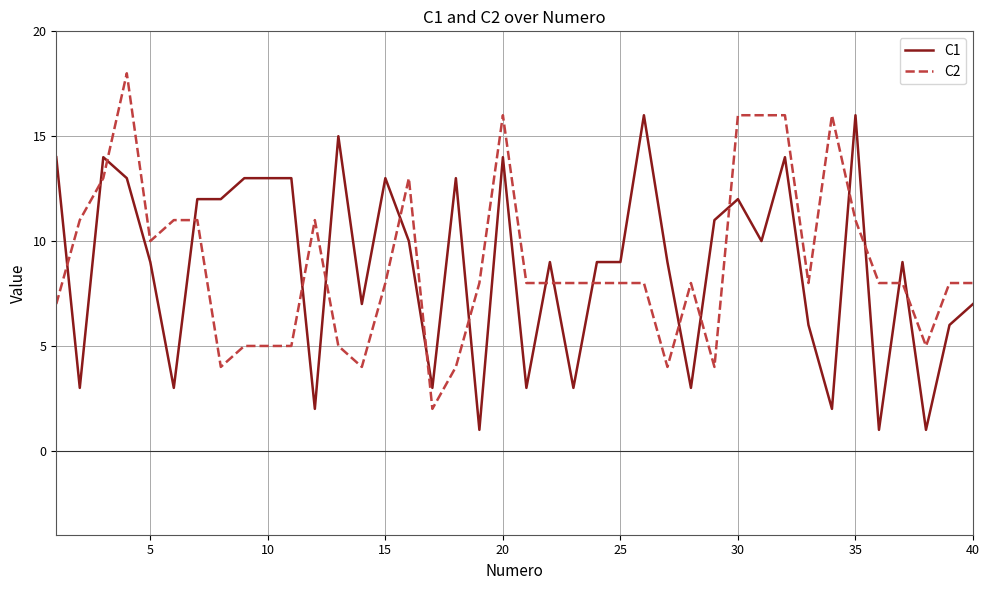

What is the maximum value shown in the chart?

18